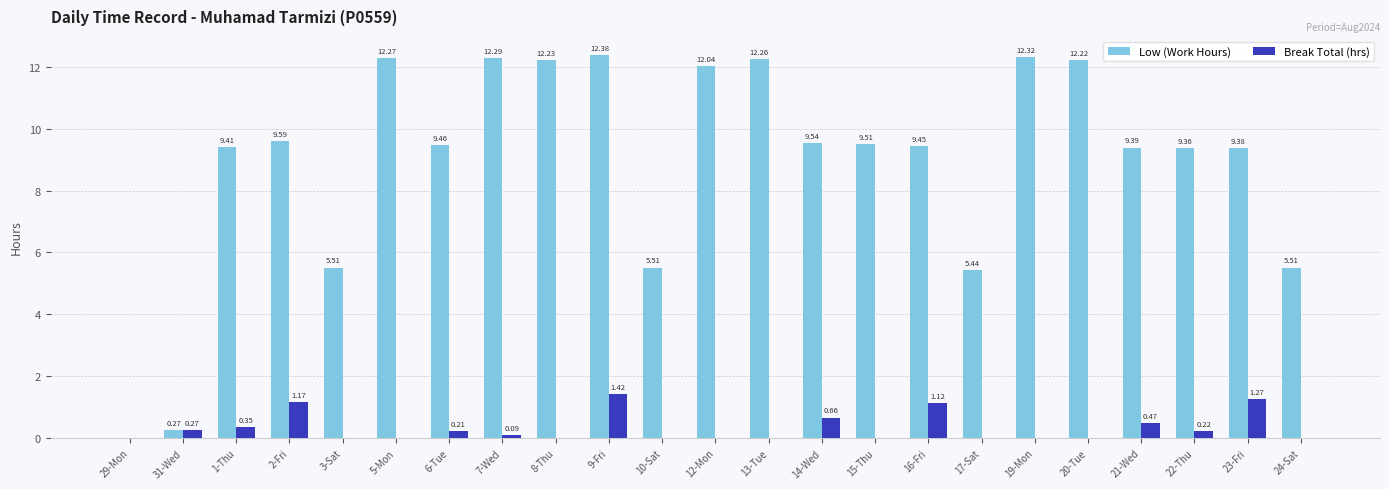

The Break Total (hrs) series shows 0.7 at 23-Fri. True or false?

False